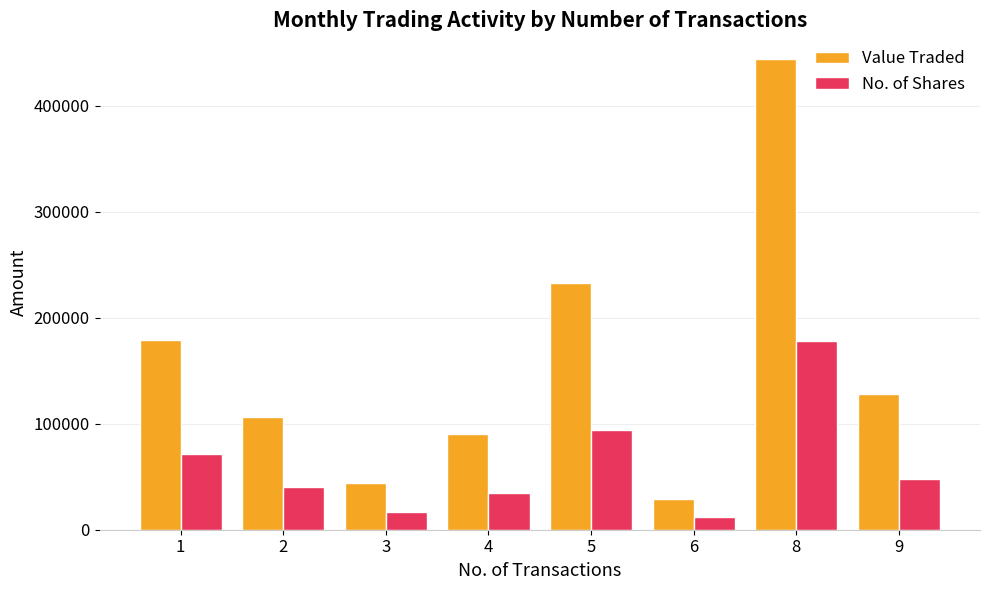

What is the smallest value displayed?

11550